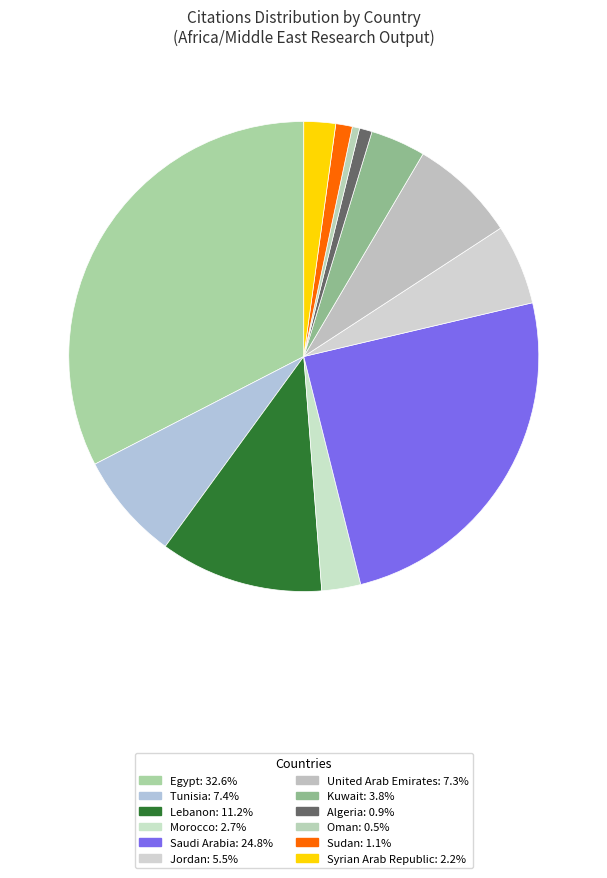

How many segments does this pie chart have?

12